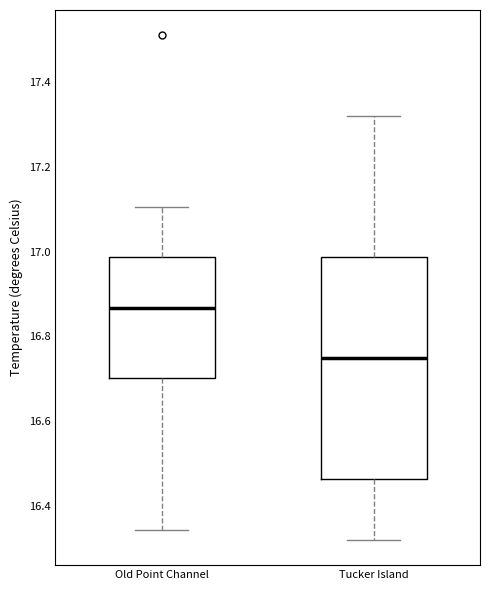

Comparing the boxes themselves (not the whiskers), which one is the tallest?

Tucker Island